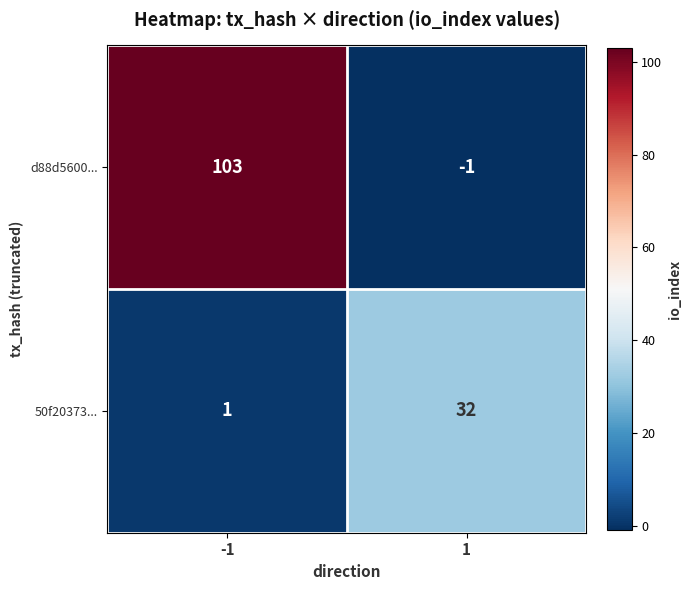

At which category is the sum across all series the highest?

-1